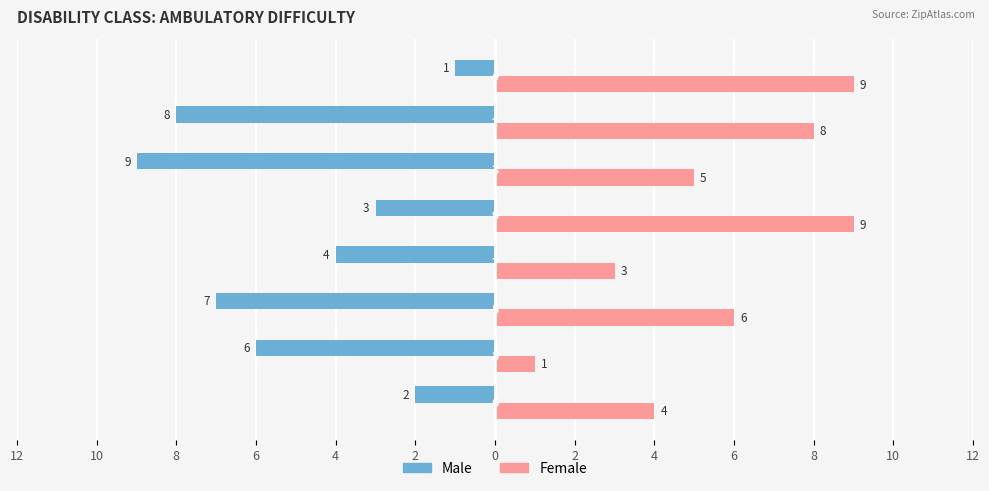

What are all the series names shown in the legend?

Male, Female